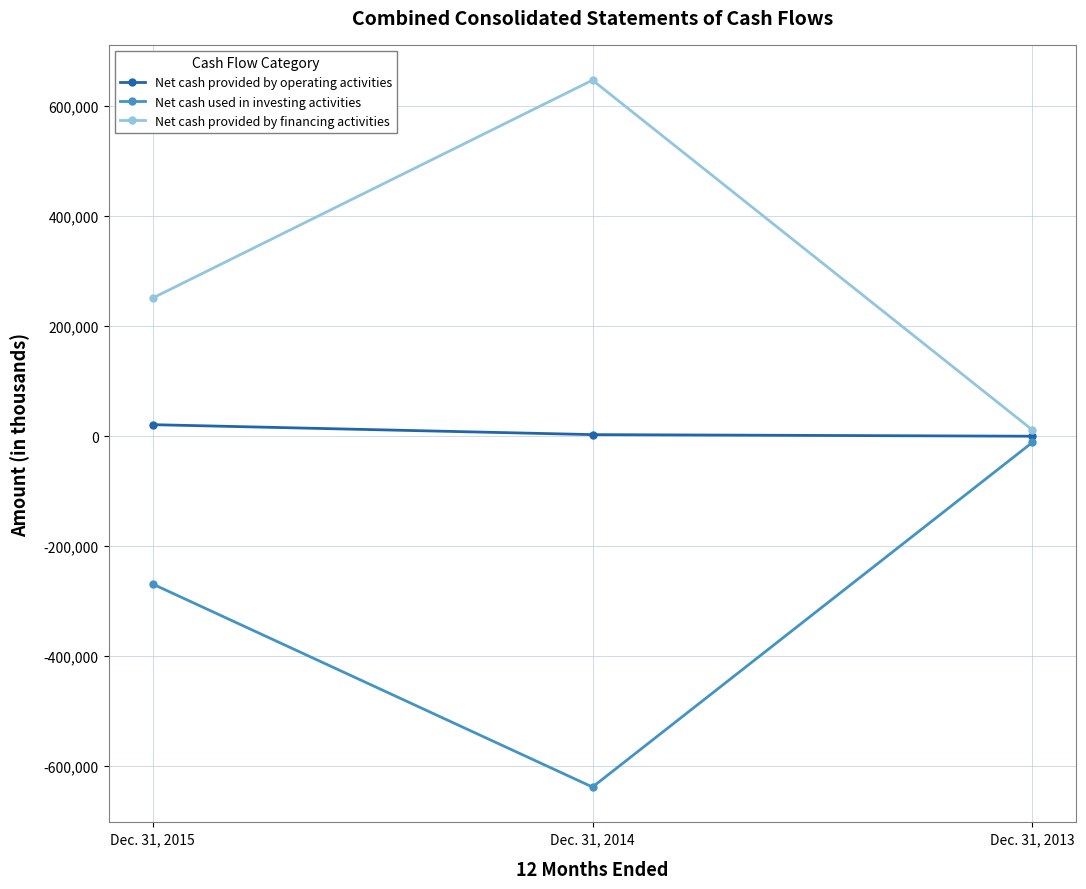

What is the difference between the Net cash provided by operating activities values at Dec. 31, 2013 and Dec. 31, 2014?

2905